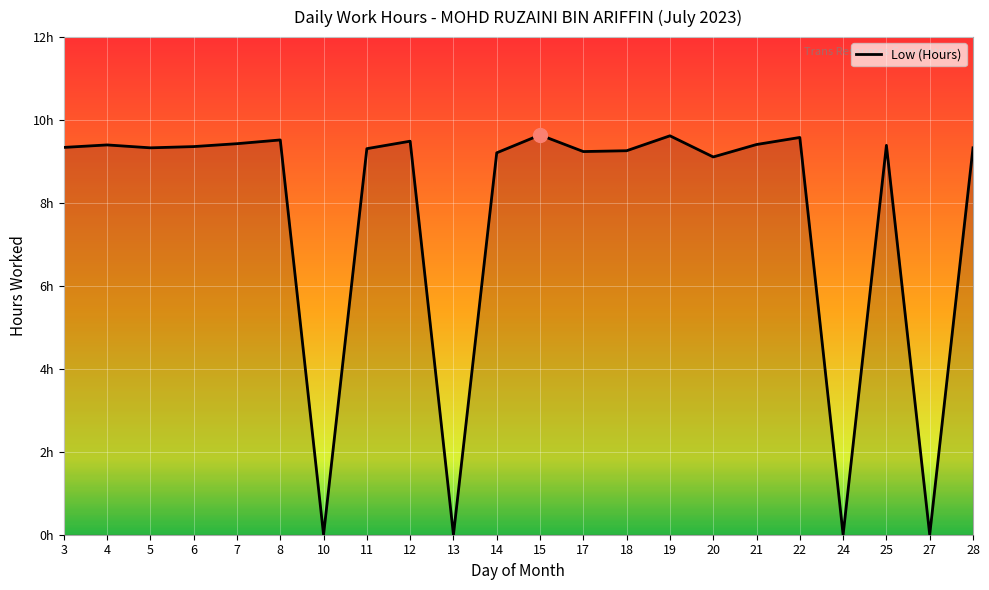

What is the value of the 1st point from the left?

9.3